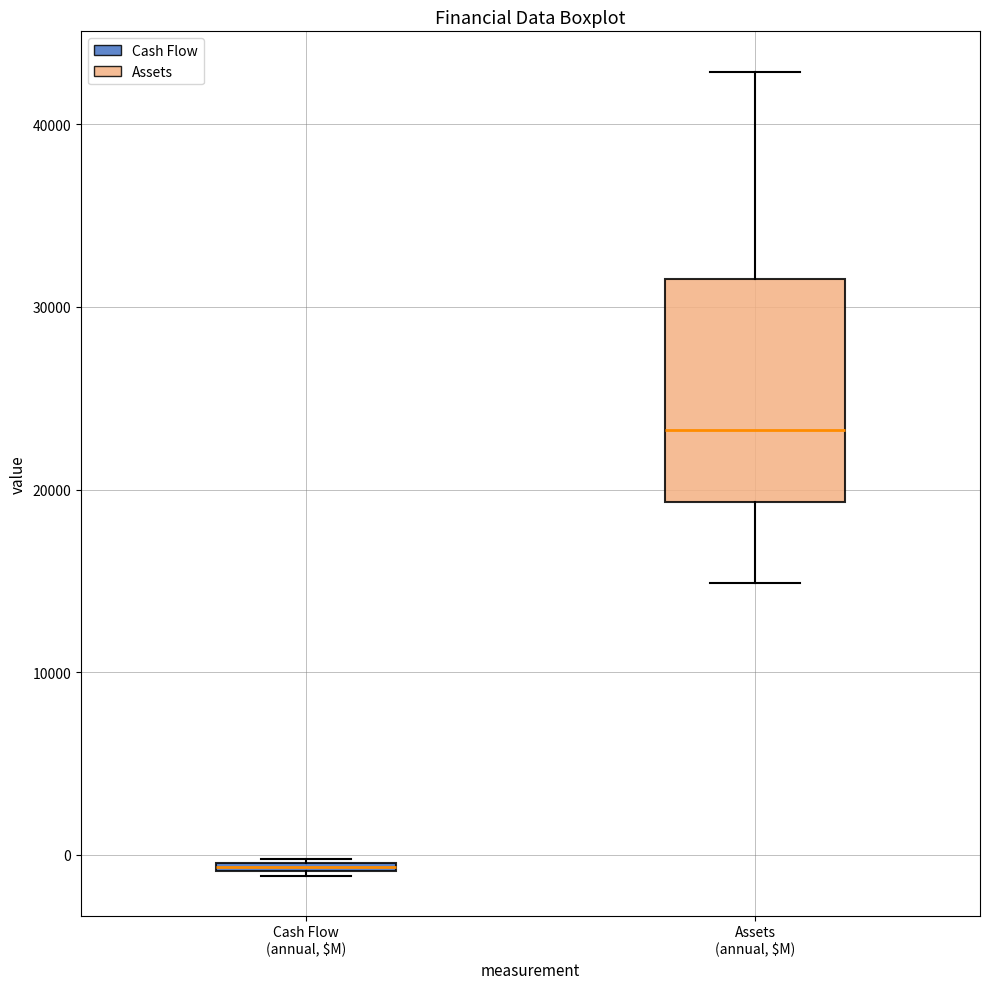

Where is the upper edge of the box for Assets (annual, $M) on the y-axis? The values are not printed on the chart, so give them approximately, as read against the axis.

32000